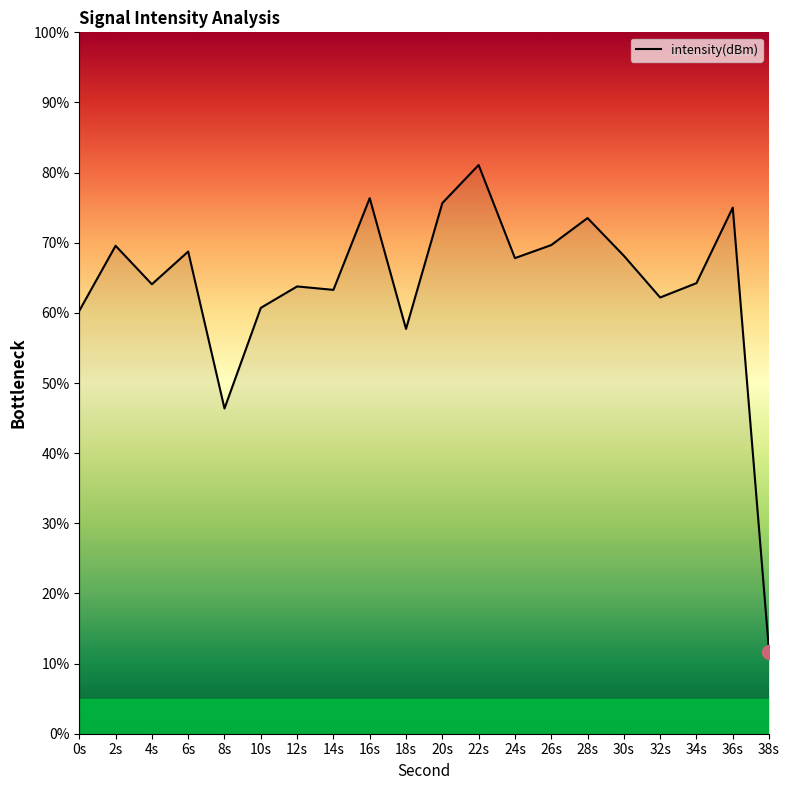

Which category has the highest value across all series?

22s